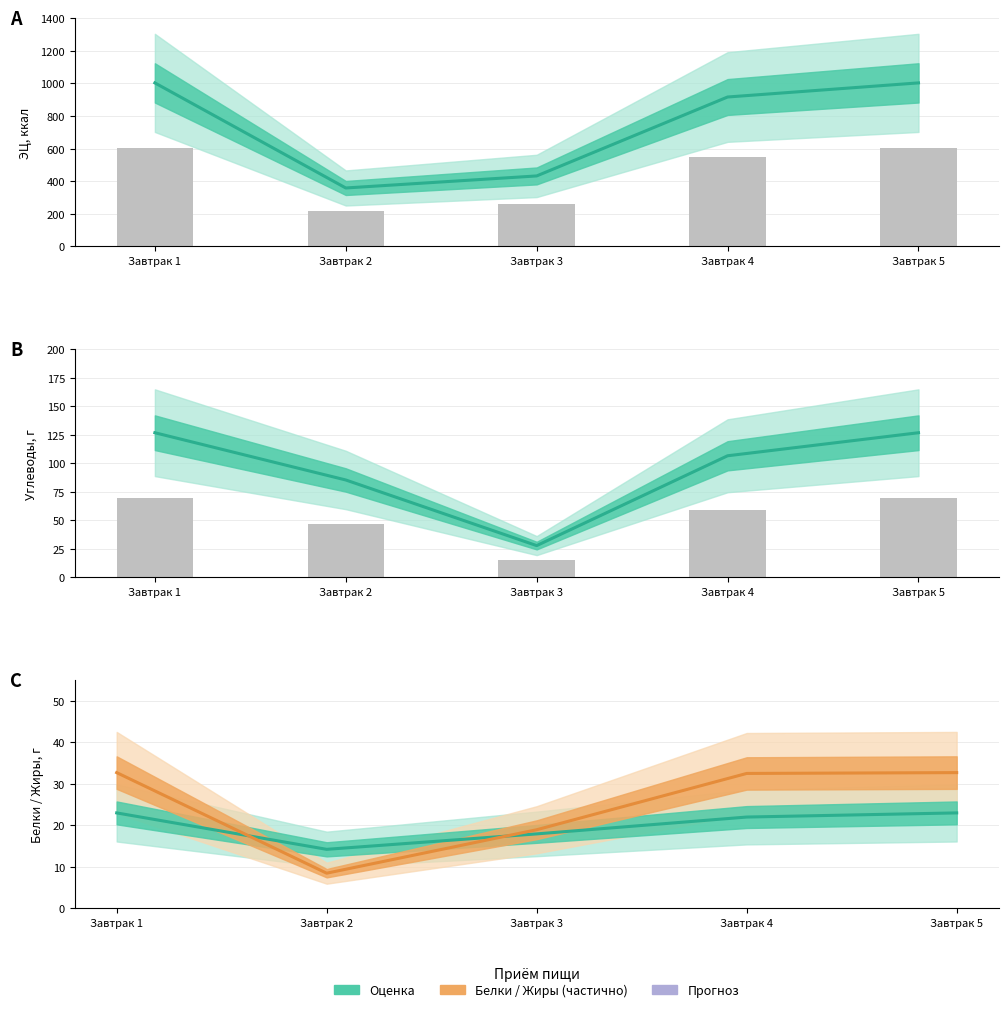

Count the number of categories in the chart.

5